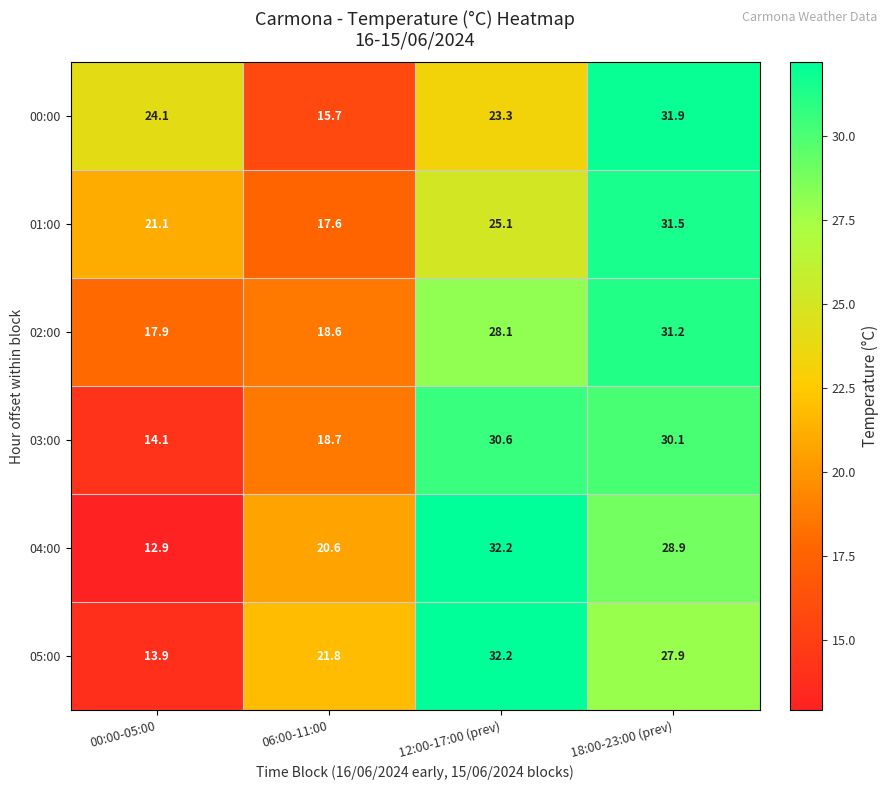

Is the value of 03:00 at 18:00-23:00 (prev) greater than the value of 00:00 at 06:00-11:00?

Yes